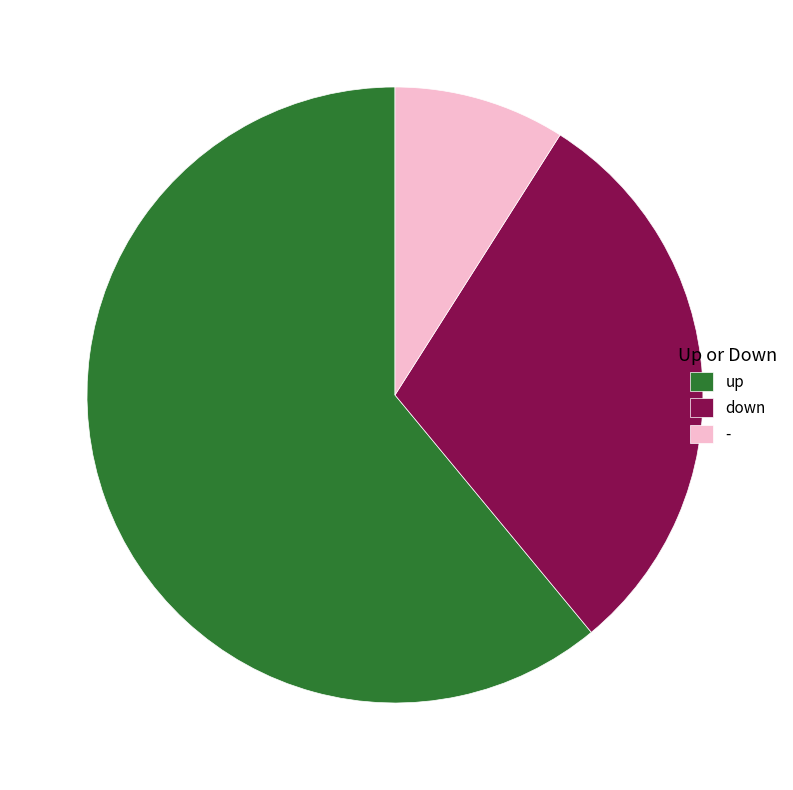

Does any single category account for the majority?

Yes